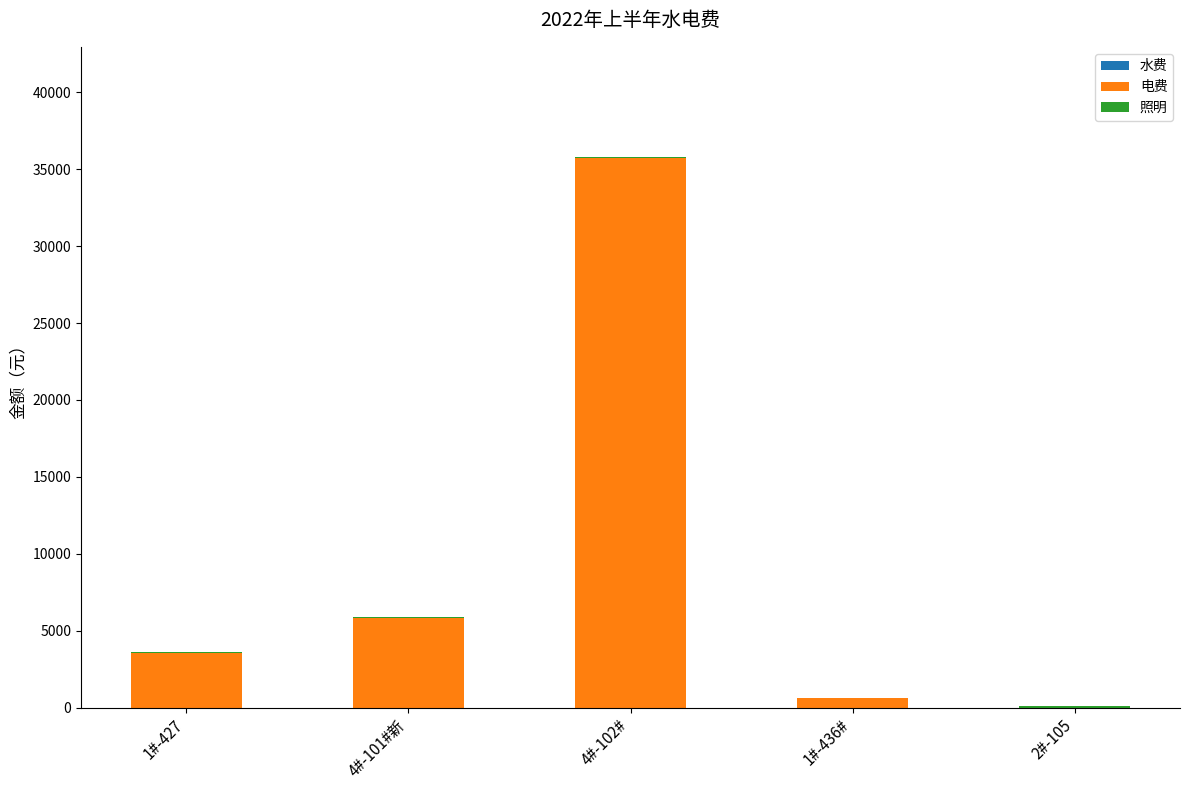

What is the maximum value for 电费?

35754.4